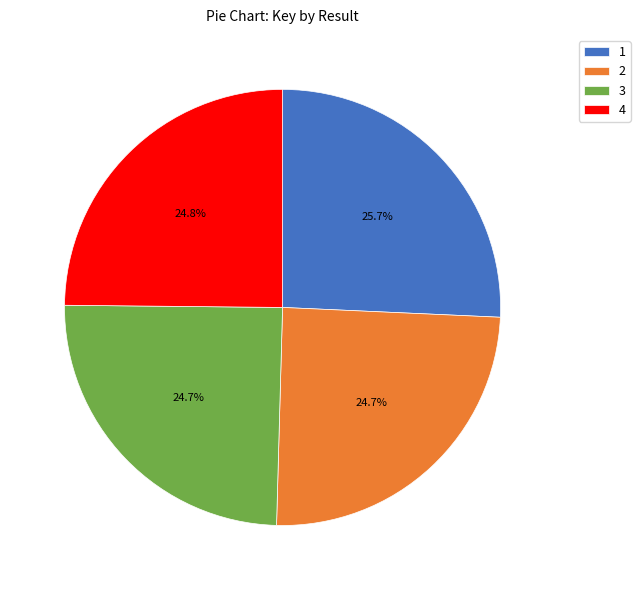

Is there a majority slice in this chart?

No